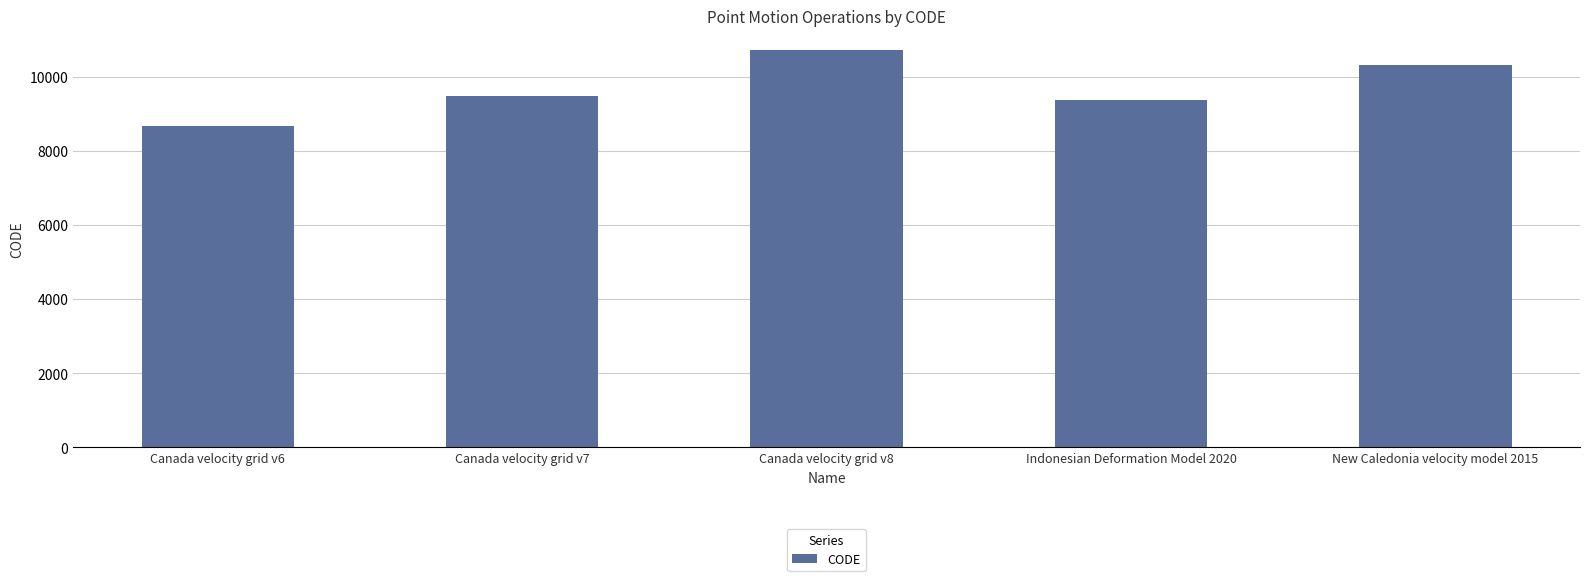

The chart shows a value of 8676 at Canada velocity grid v6. True or false?

True